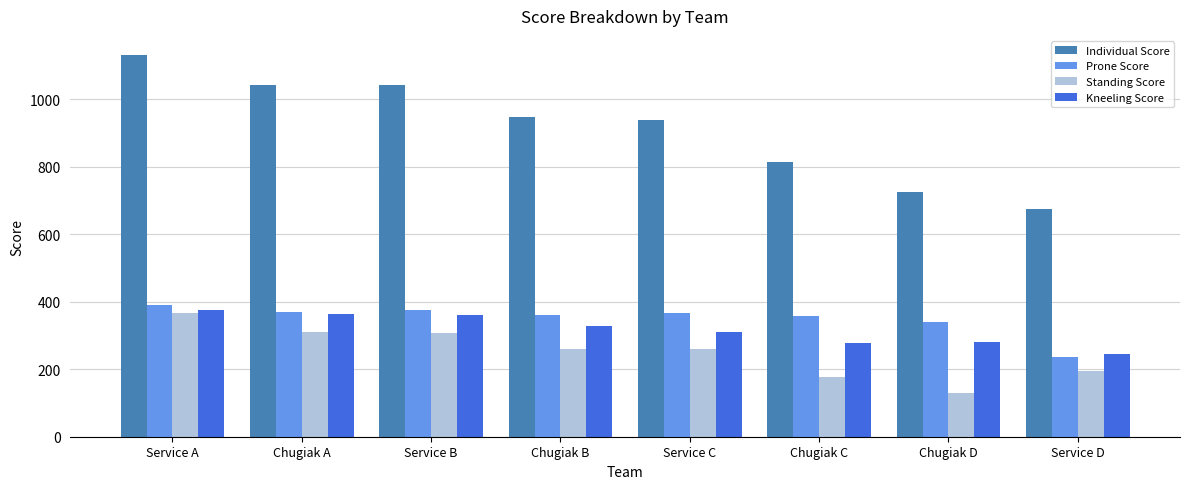

What is the value of the Prone Score bar at the 3rd from the left?

375